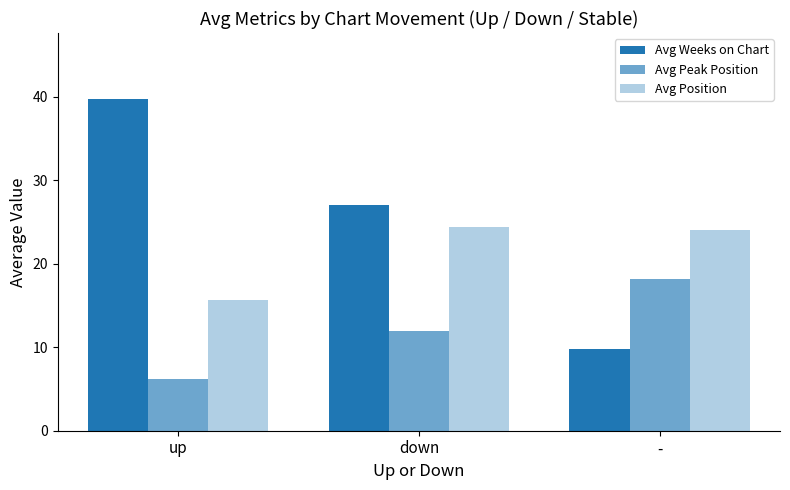

Reading right to left, list all the values displayed in this chart.

Avg Weeks on Chart: 9.8	27.0	39.7
Avg Peak Position: 18.2	11.9	6.2
Avg Position: 24.0	24.4	15.6